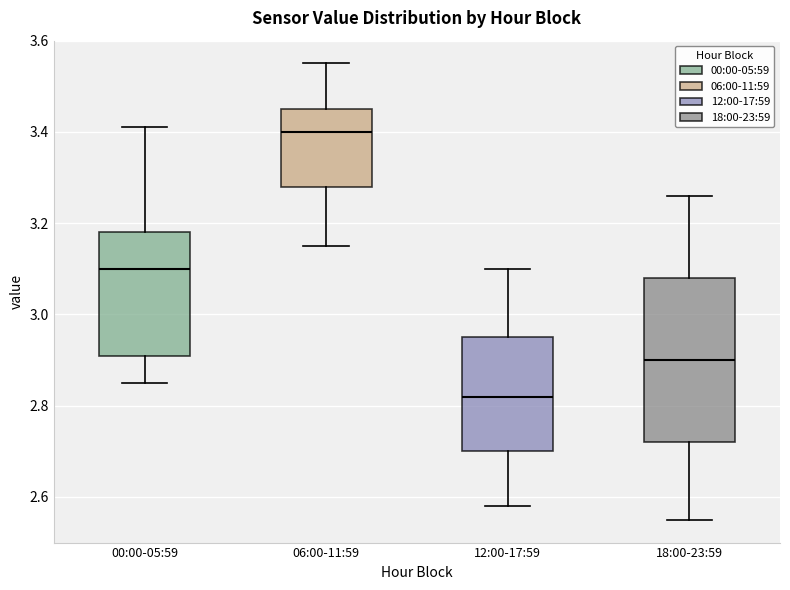

Where does the median line of the box for 06:00-11:59 sit on the y-axis? The values are not printed on the chart, so give them approximately, as read against the axis.

3.40